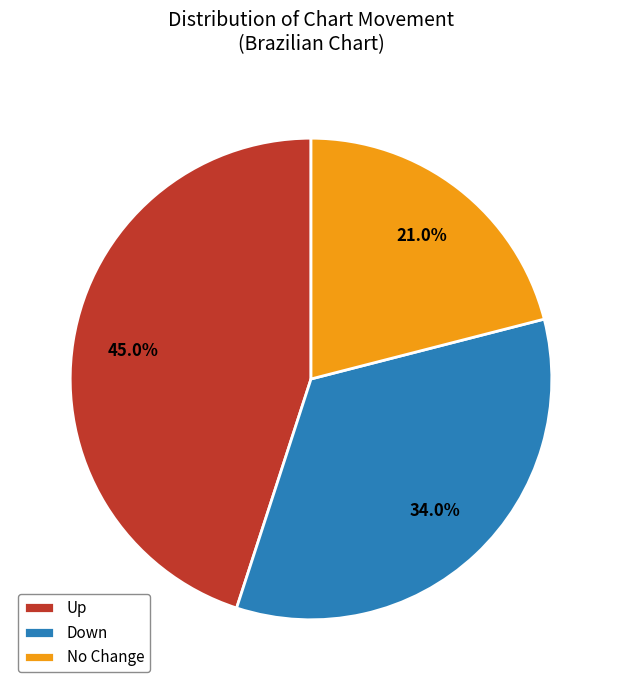

How many segments does this pie chart have?

3